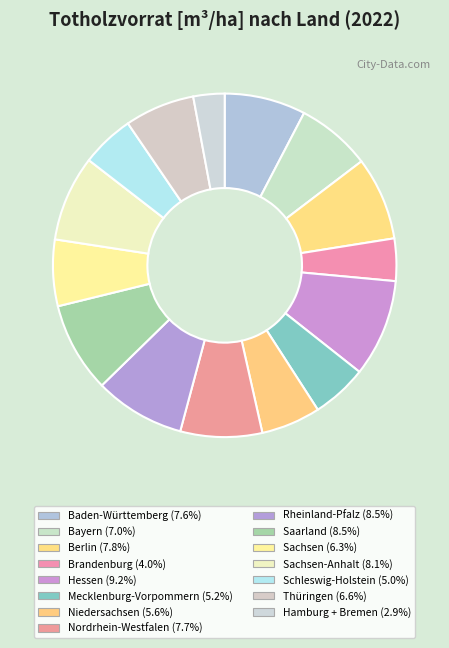

Is there a majority slice in this chart?

No